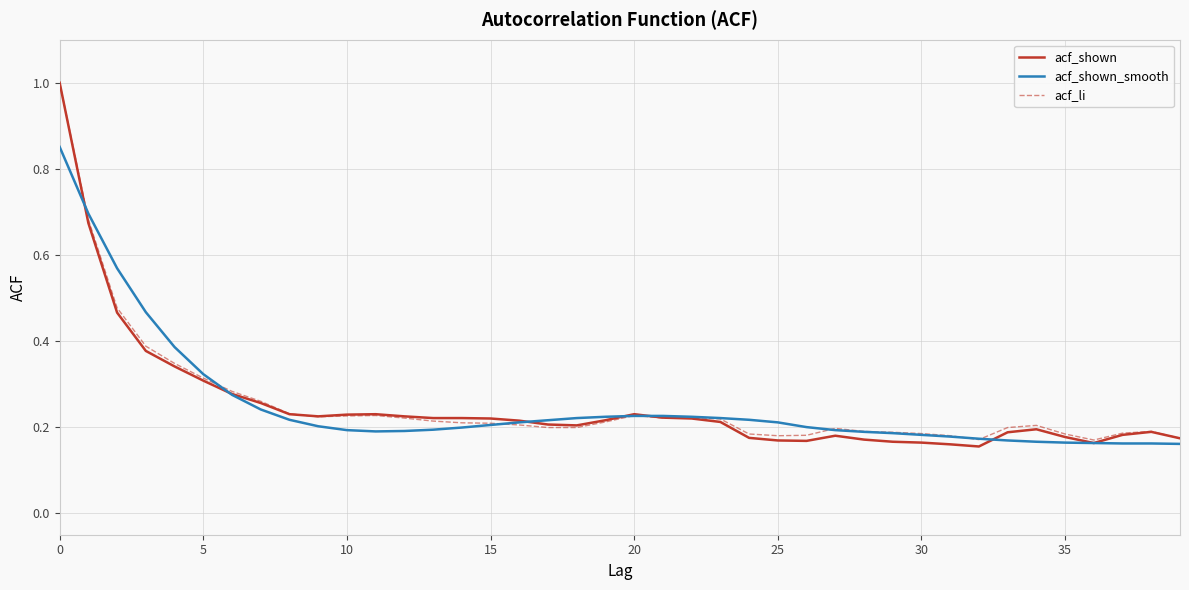

What are all the series names shown in the legend?

acf_shown, acf_shown_smooth, acf_li